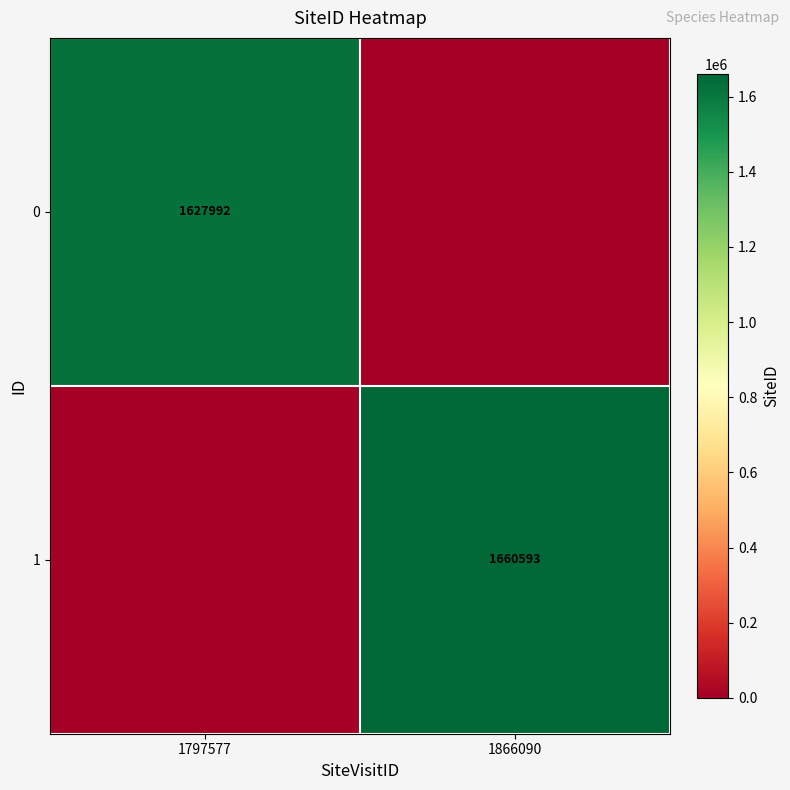

The value of 1 at 1866090 is 1660593. True or false?

True